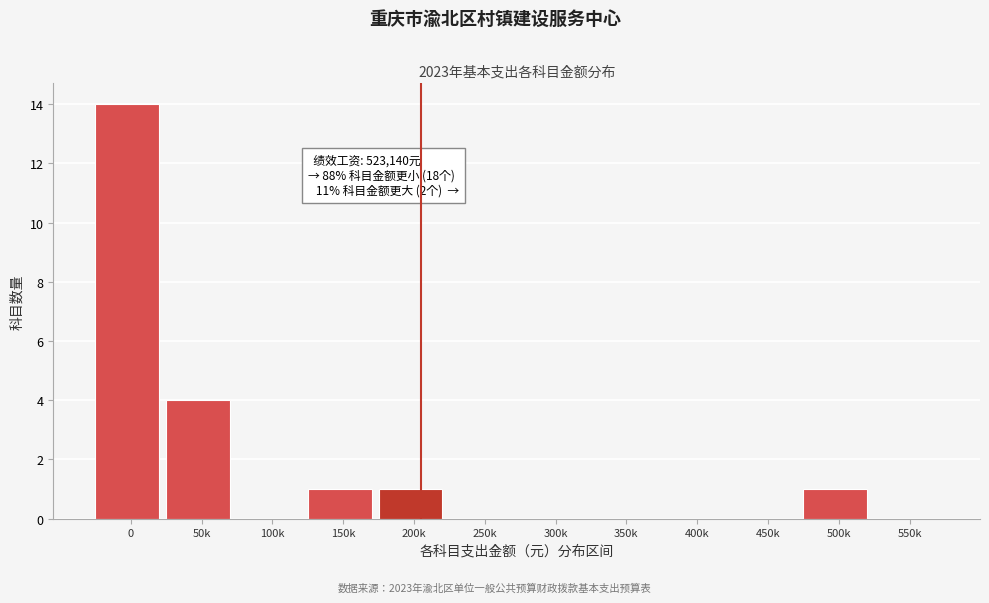

Reading right to left, transcribe all the data shown in this chart.

550k=0	500k=1	450k=0	400k=0	350k=0	300k=0	250k=0	200k=1	150k=1	100k=0	50k=4	0=14